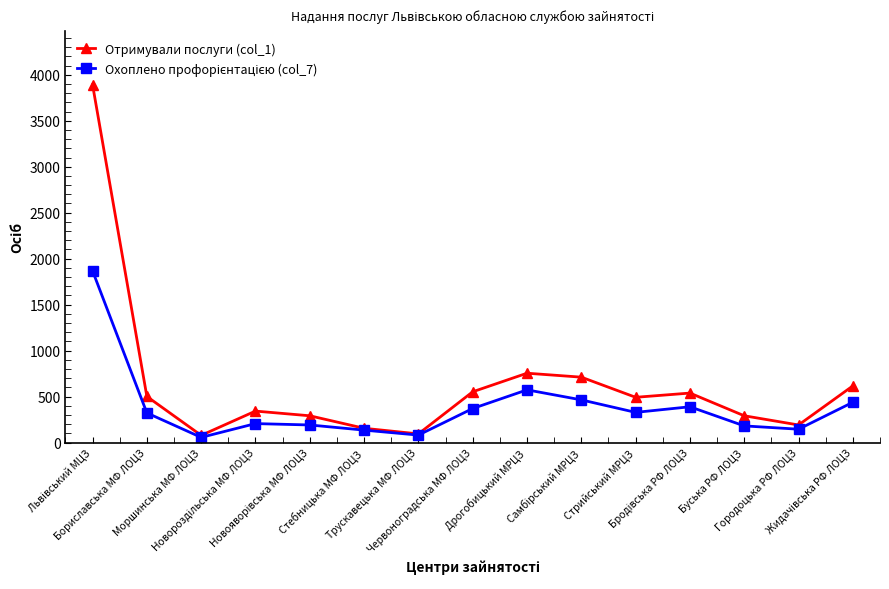

What is the difference between the highest and lowest values at Буська РФ ЛОЦЗ?

110